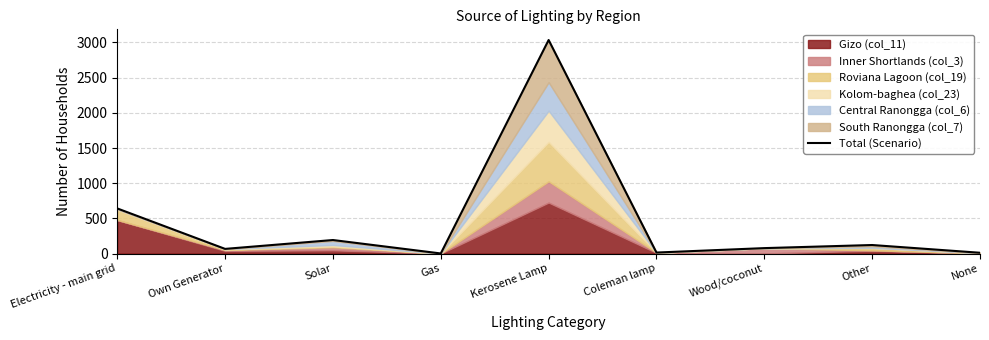

What is the difference between the second highest and second lowest values?

630